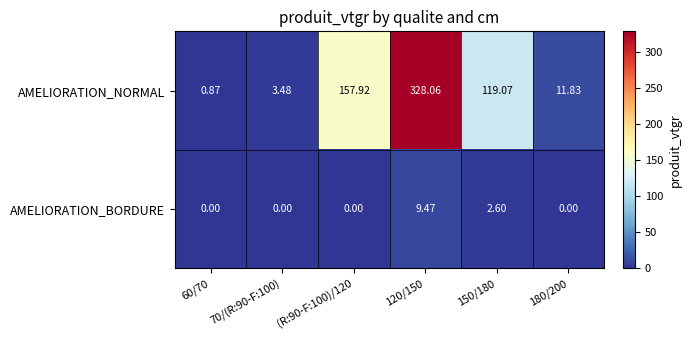

Which series changed the most between 120/150 and 180/200?

AMELIORATION_NORMAL